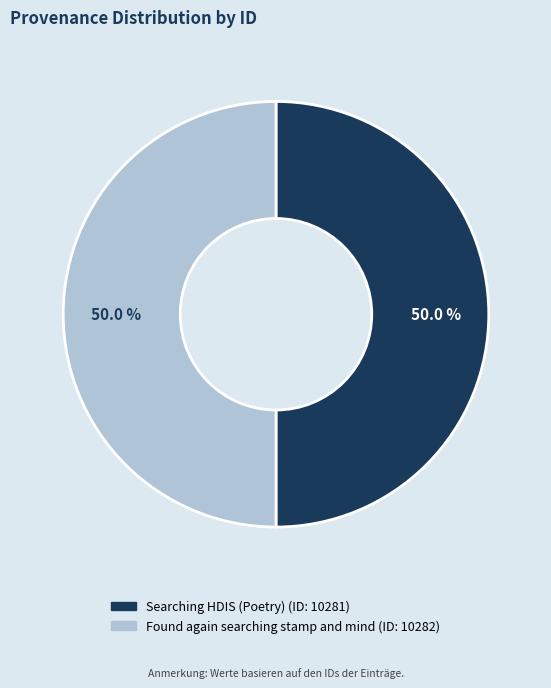

How much of the chart is everything except Searching HDIS (Poetry)?

50.0%